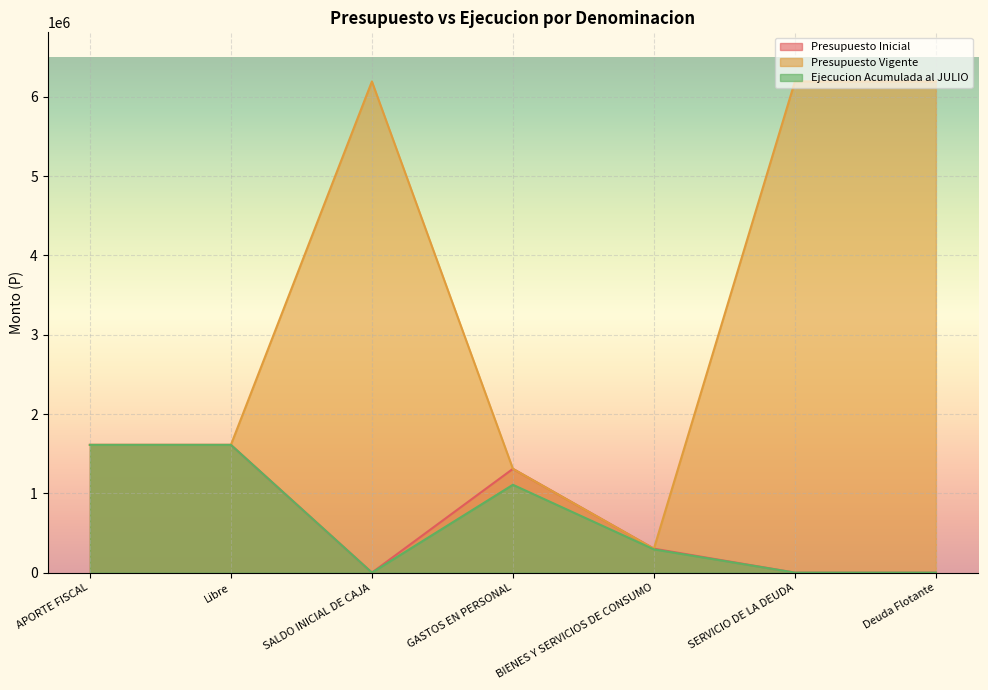

Rank the series at APORTE FISCAL from lowest to highest value.

Presupuesto Inicial, Presupuesto Vigente, Ejecucion Acumulada al JULIO